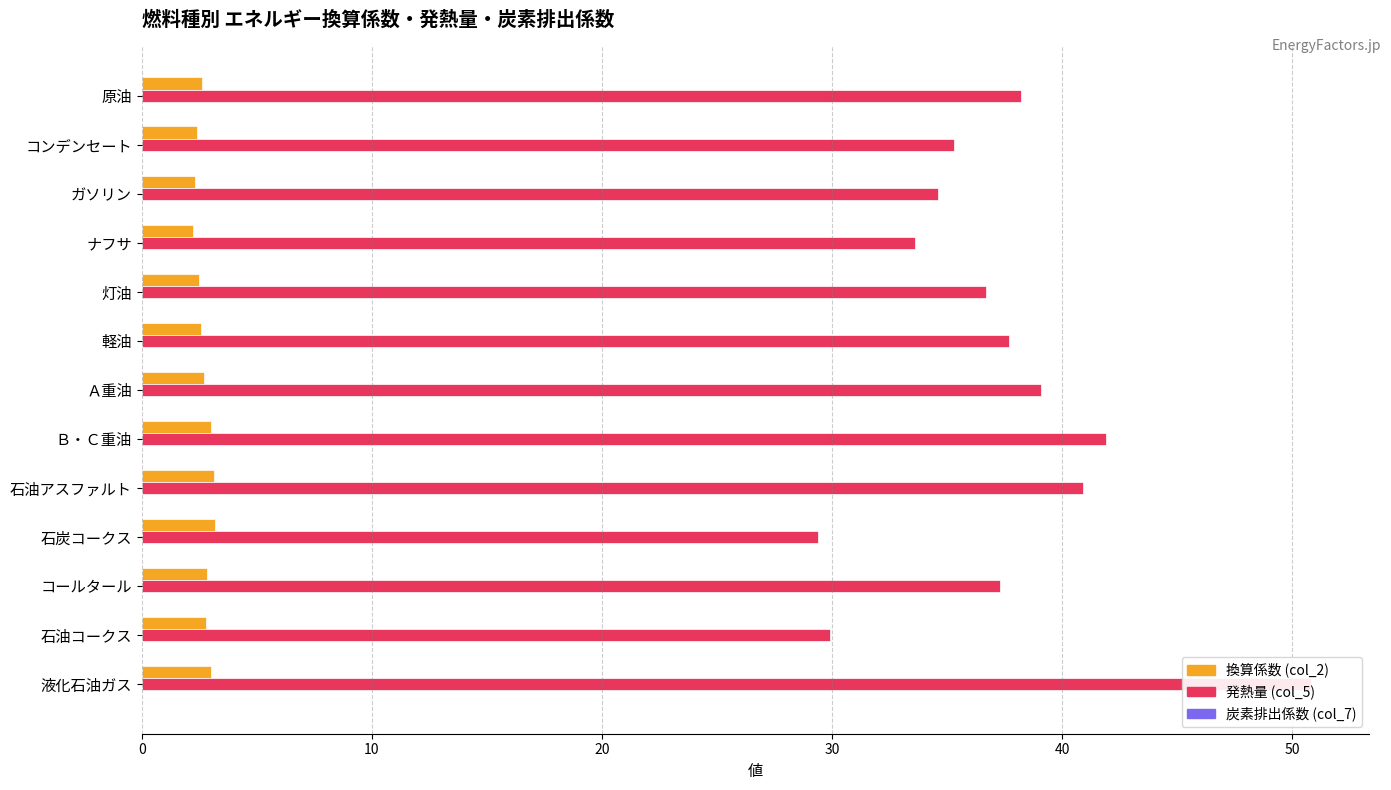

What value does the 発熱量 (col_5) series have at 原油?

38.2